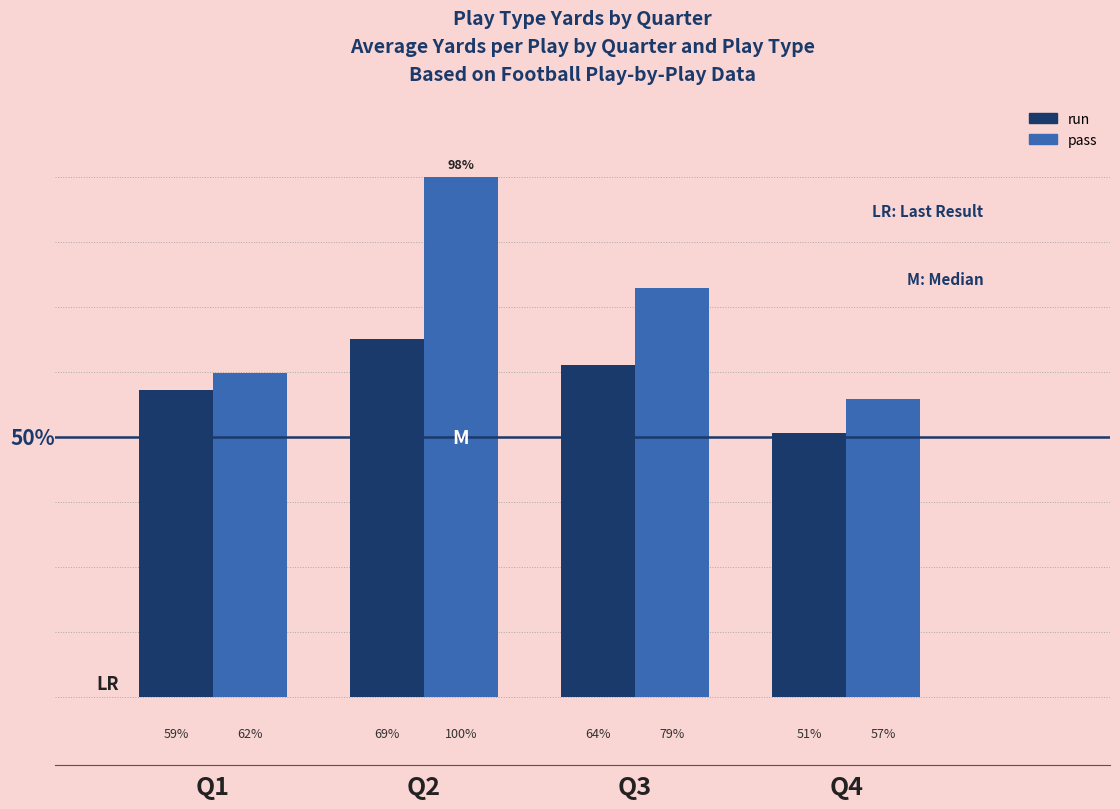

Does the chart contain stacked bars?

No